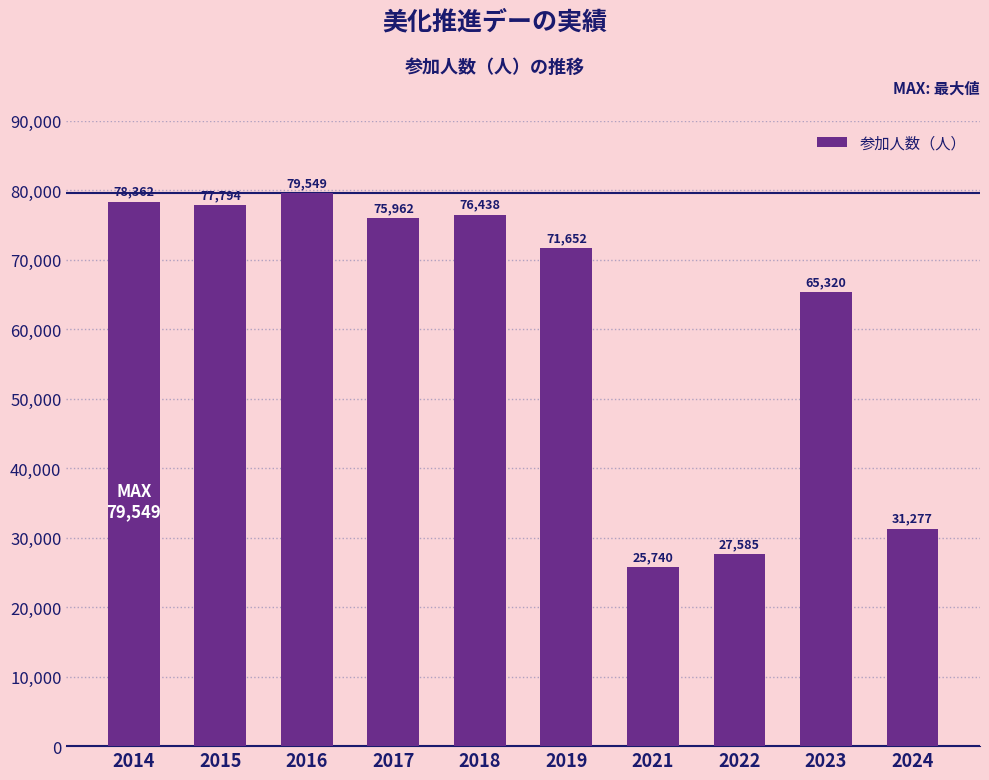

What is the ratio of the value at 2024 to the value at 2014?

0.4